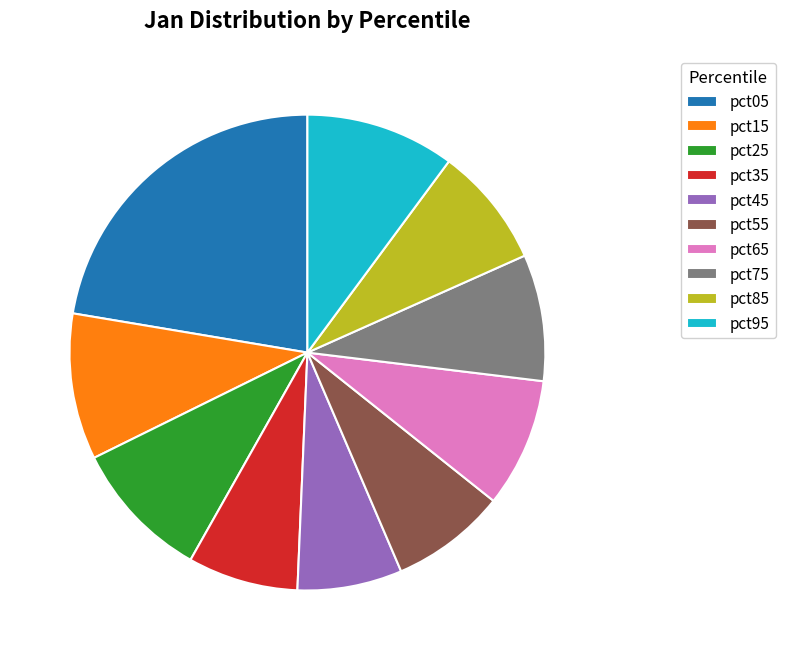

Combined, do pct95 and pct25 account for over 50%?

No